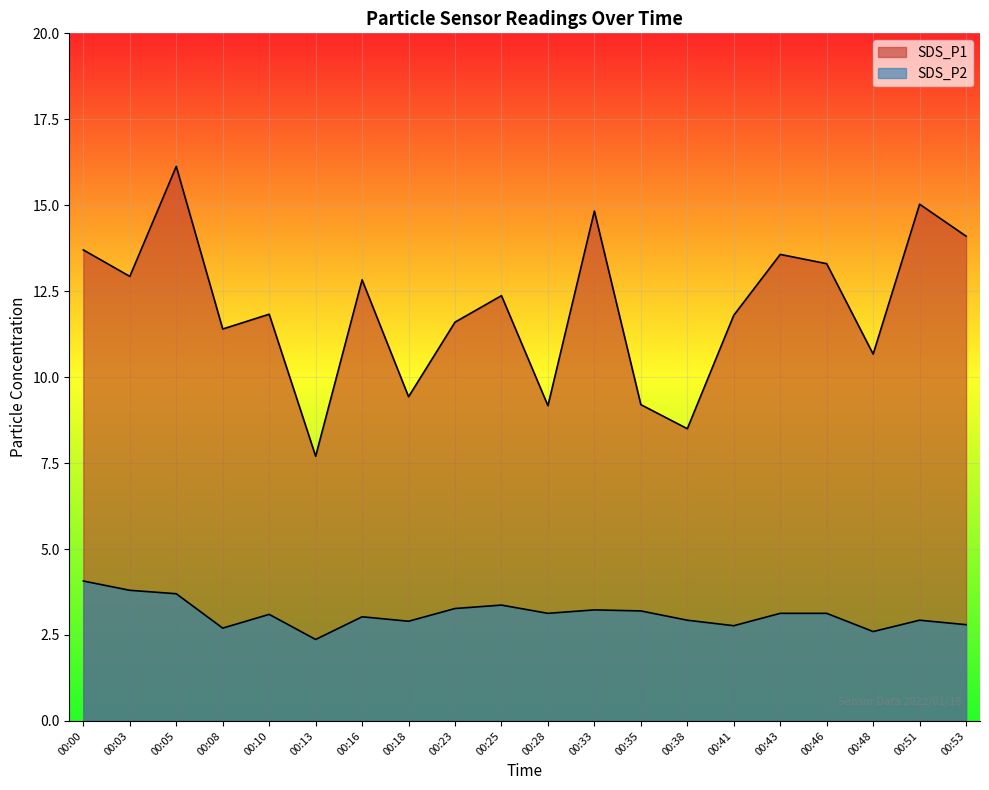

True or false: SDS_P2 and SDS_P1 intersect in this chart.

False